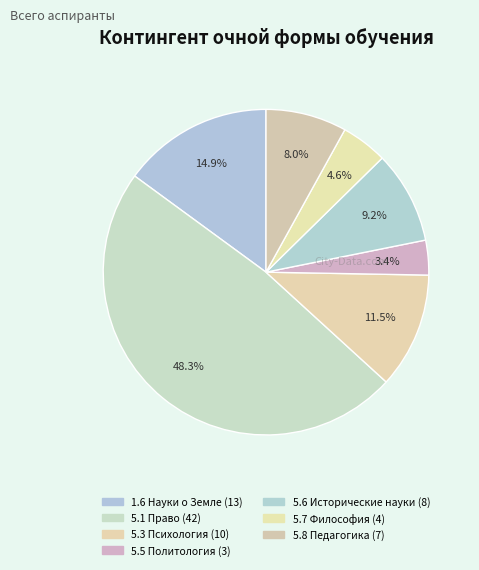

Rank the categories by value from lowest to highest.

5.5. Политология, 5.7. Философия, 5.8. Педагогика, 5.6. Исторические науки, 5.3. Психология, 1.6. Науки о Земле и окружающей среде, 5.1. Право